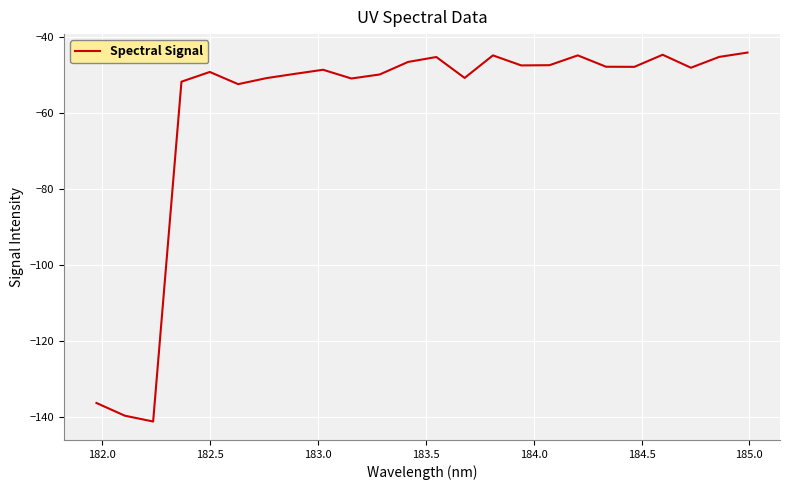

What is the difference between the maximum and minimum values?

97.0